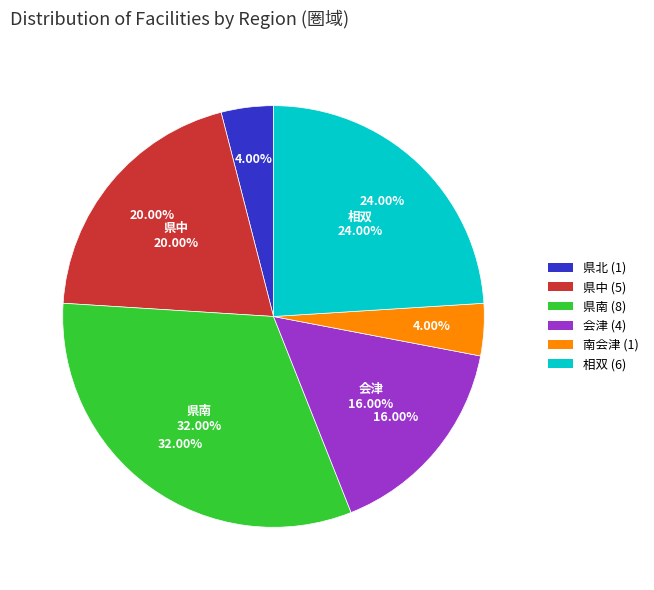

How much of the chart is everything except 南会津?

96.0%